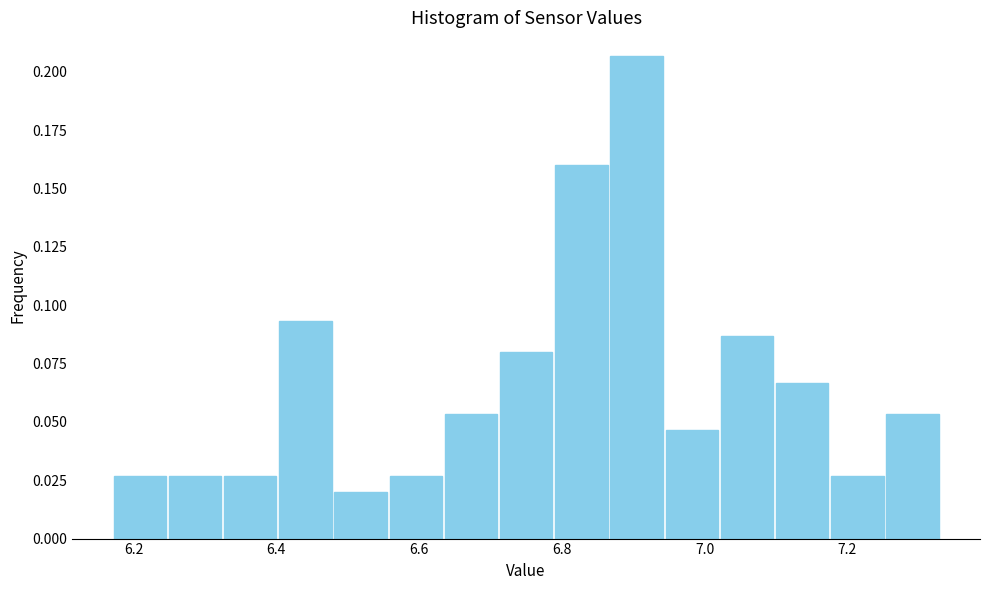

Read against the x-axis, roughly where is the centre of the tallest bar?

6.90